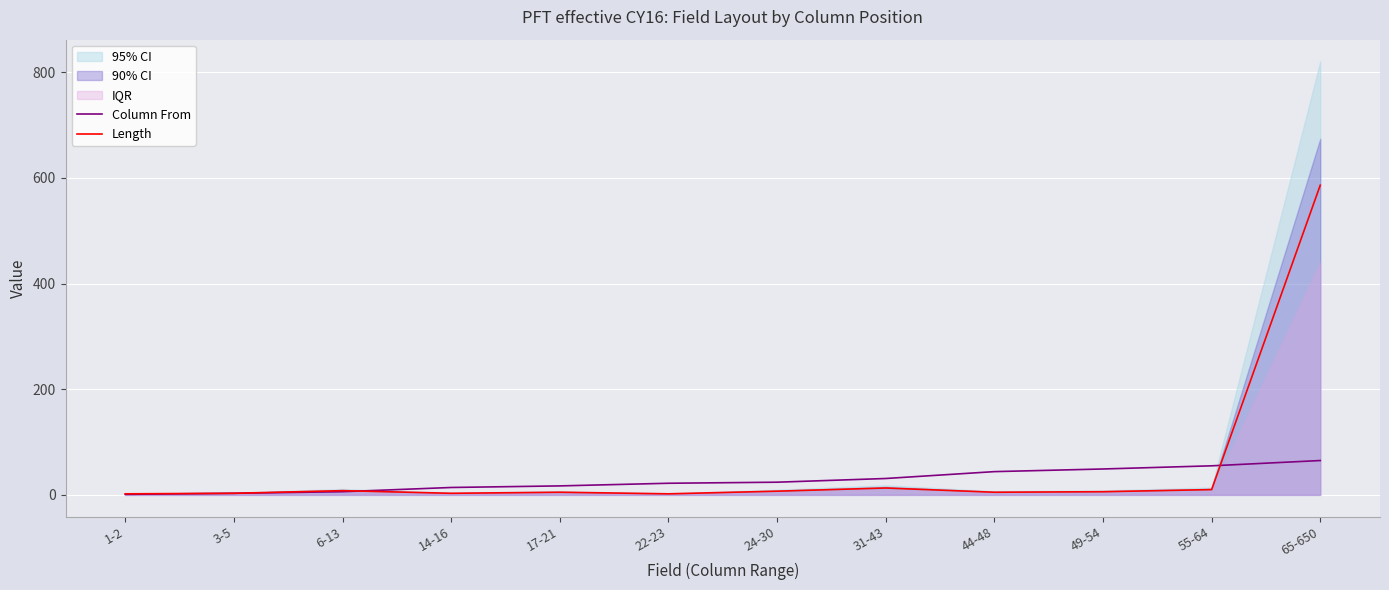

The value of Length at 17-21 is 7. True or false?

False